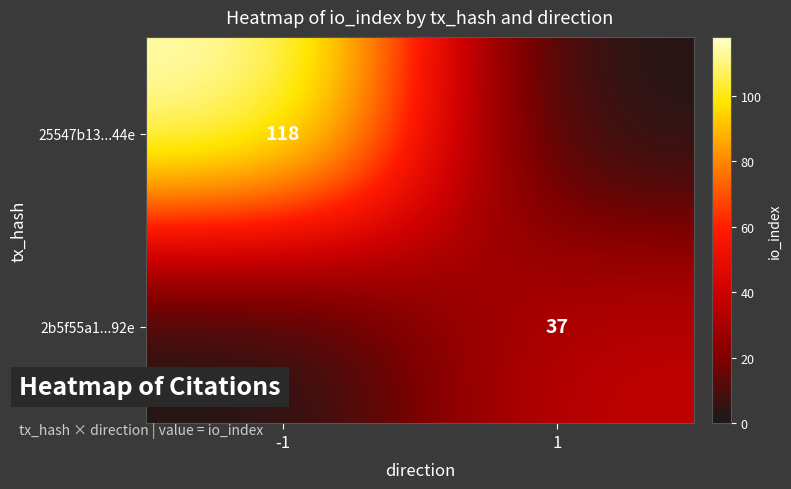

Is it true that 2b5f55a1...92e equals 37 at 1?

True